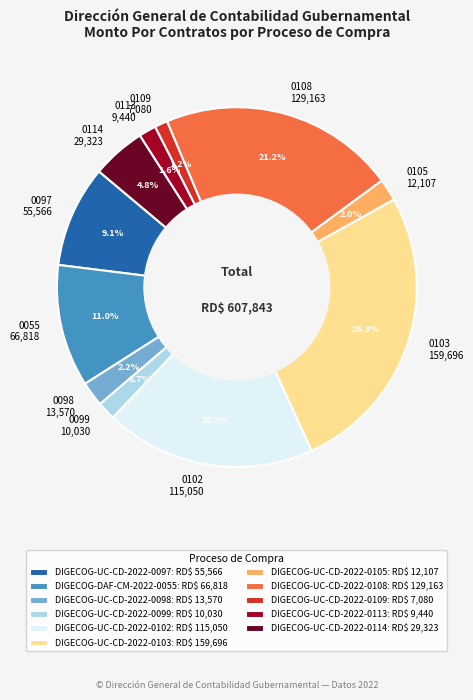

What is the ratio of the value at DIGECOG-UC-CD-2022-0103 to the value at DIGECOG-DAF-CM-2022-0055?

2.4